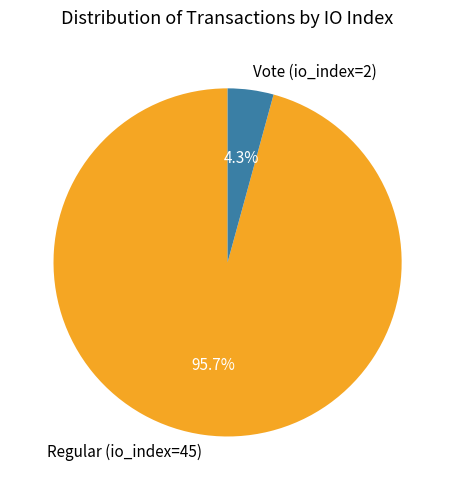

Which category has the biggest portion of the pie?

Regular (io_index=45)